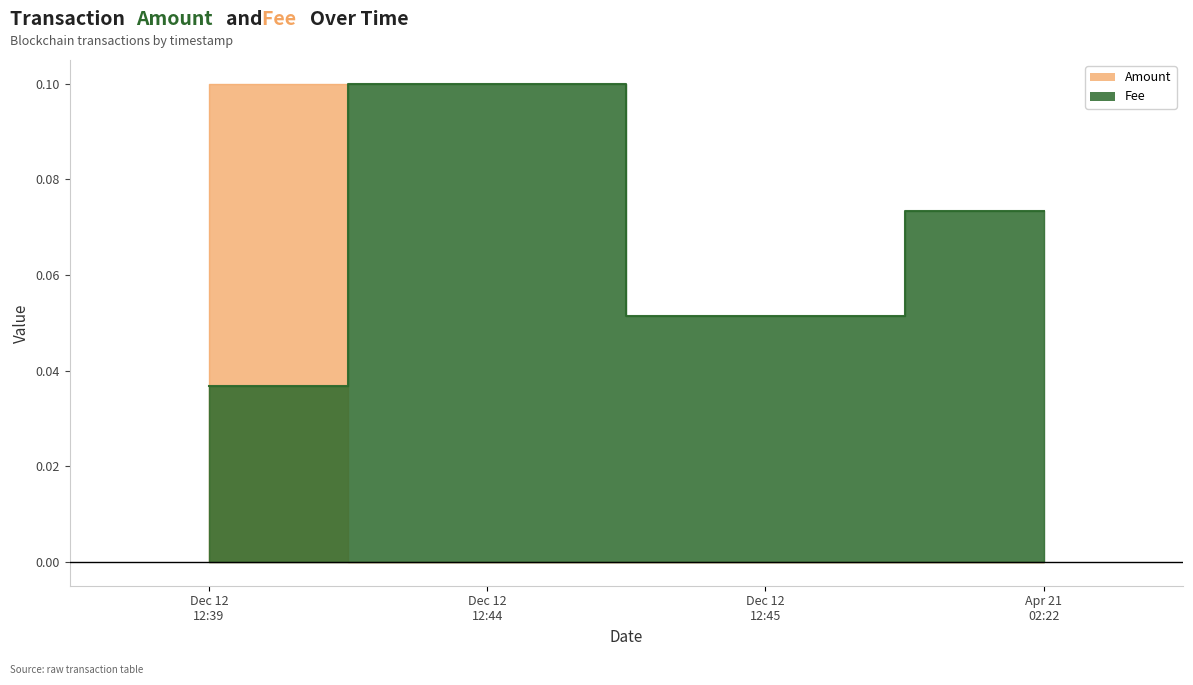

Where do Amount and Fee first cross each other?

Dec 12 12:39 and Dec 12 12:44